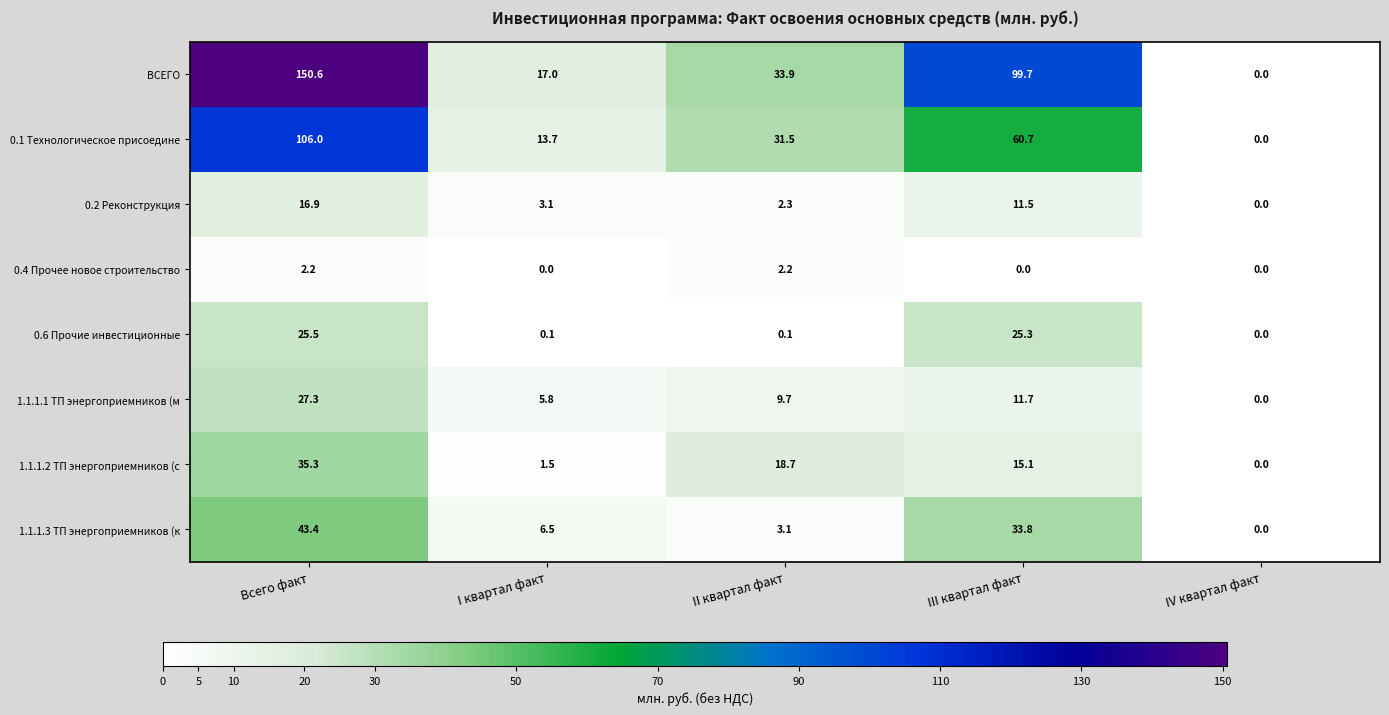

At which label is ВСЕГО closest to 75?

III квартал факт